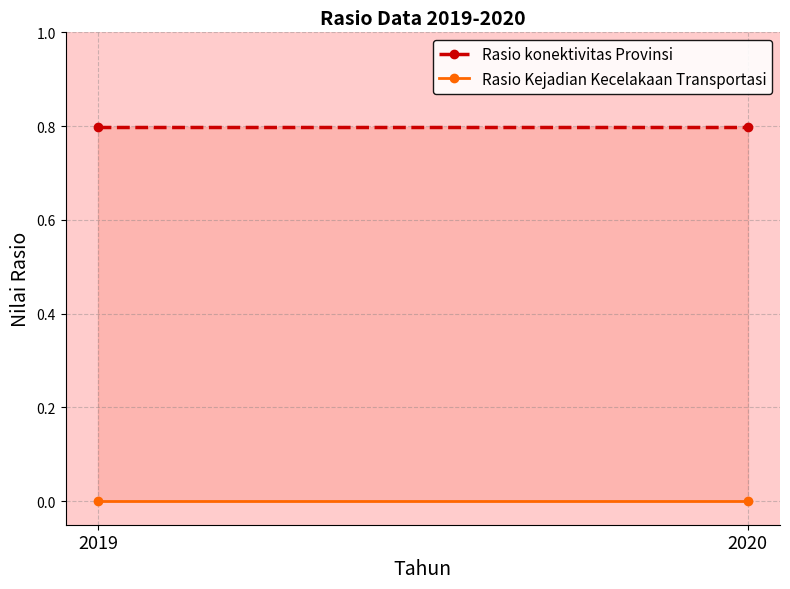

How many lines are shown in the chart?

2